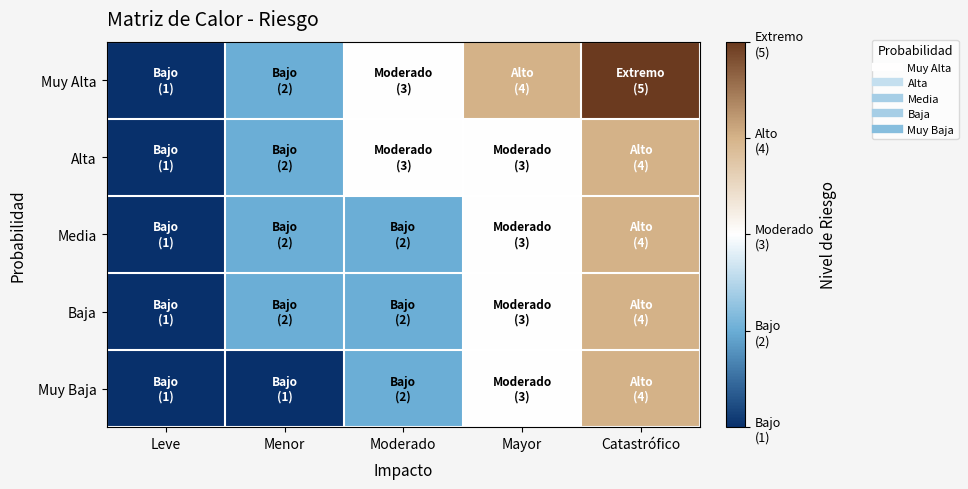

At Mayor, list the series in order from smallest to largest.

Alta, Media, Baja, Muy Baja, Muy Alta